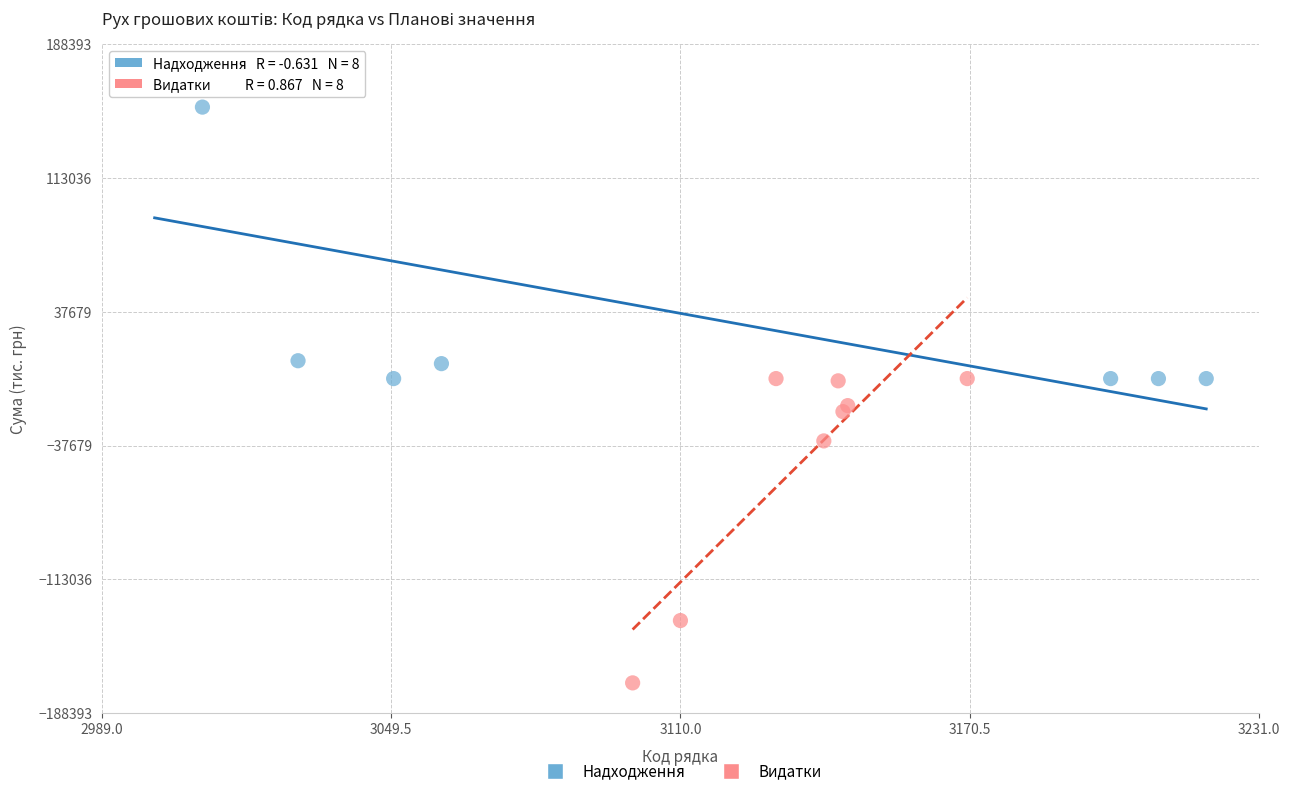

What are all the series names shown in the legend?

Надходження, Видатки